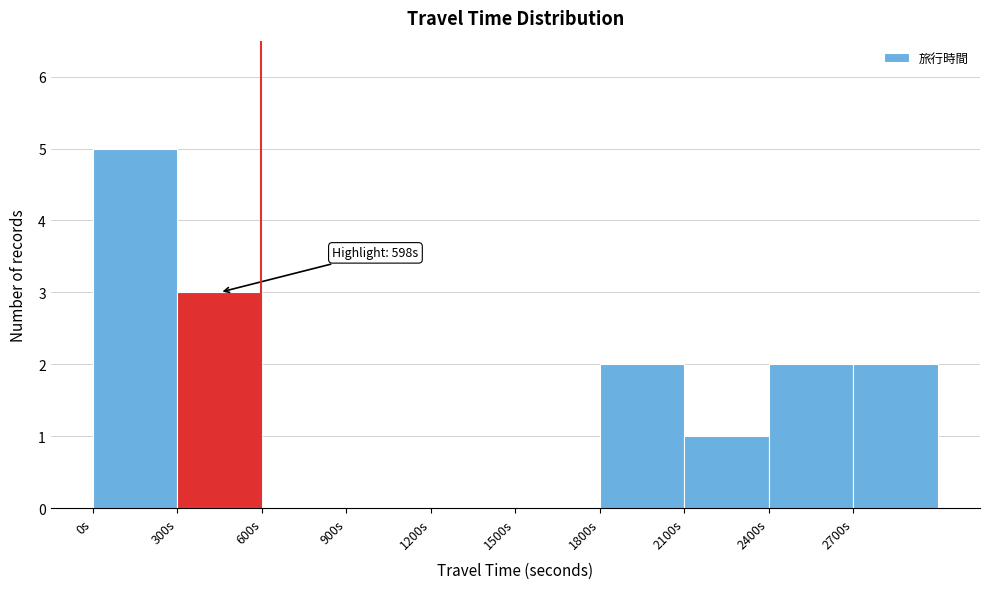

Over which range of the x-axis is the bar tallest?

0 to 300